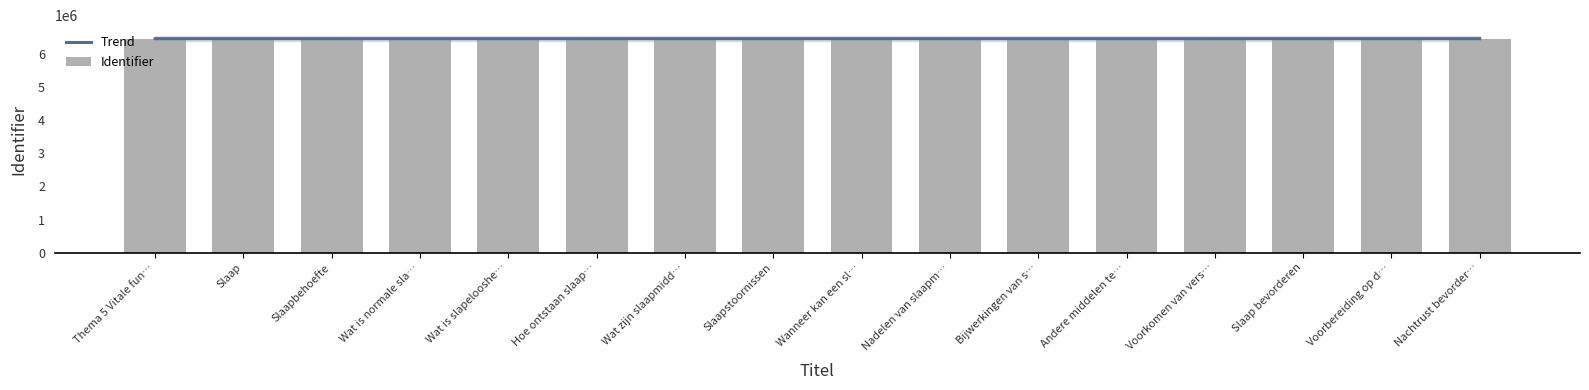

The value of Identifier at Slaapbehoefte is 6462669.0. True or false?

True